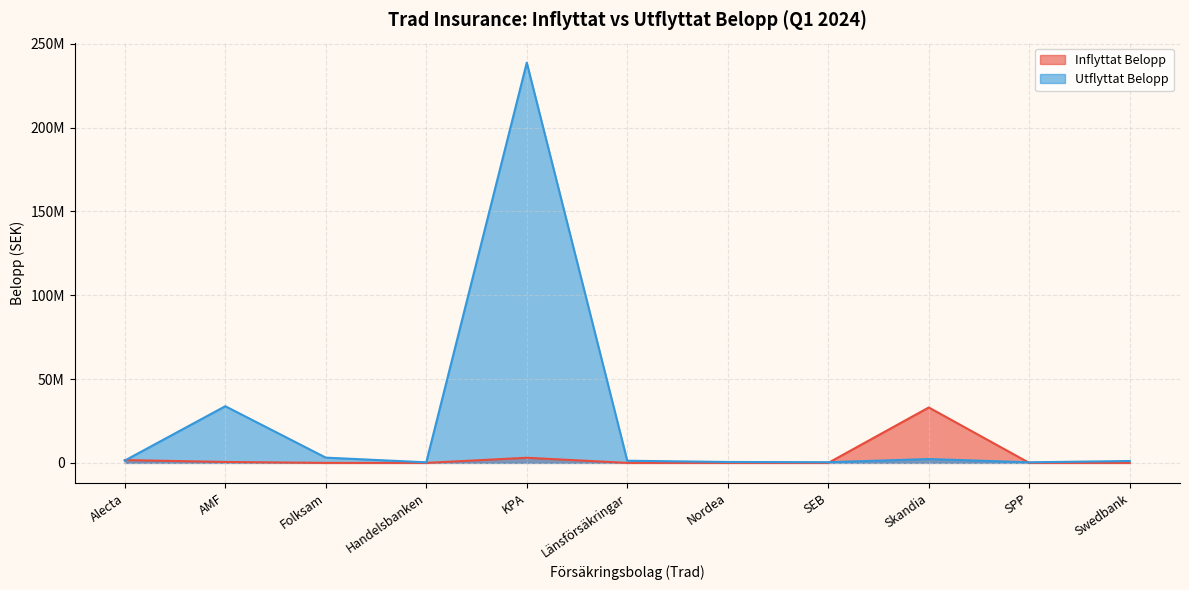

What is the maximum value for Utflyttat Belopp?

238794157.8